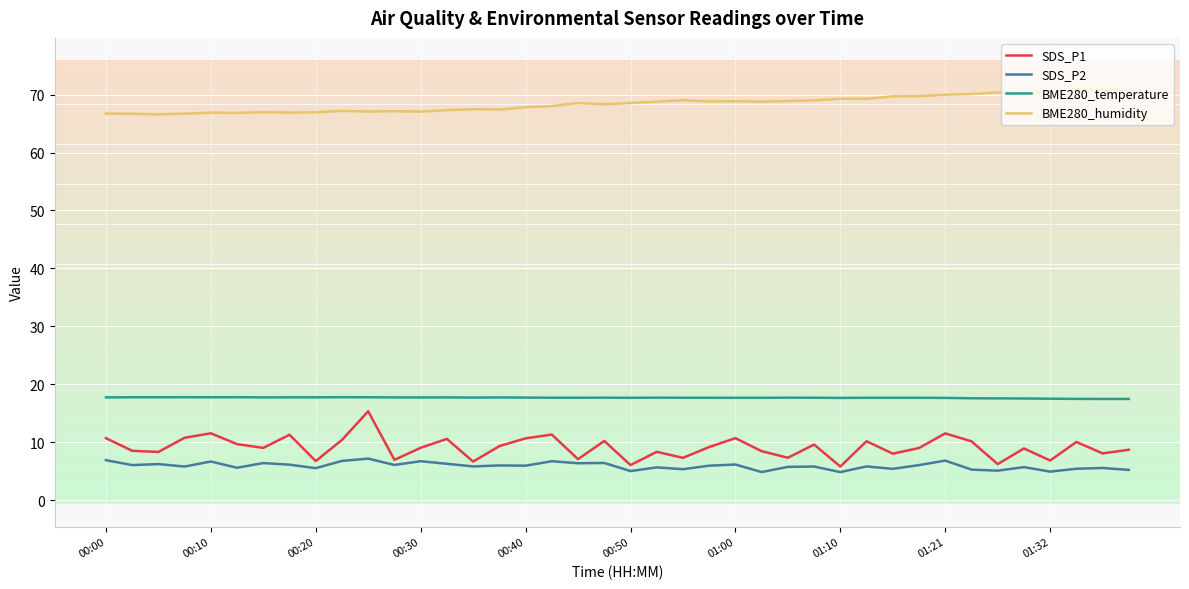

What is the minimum value shown in the chart?

4.8